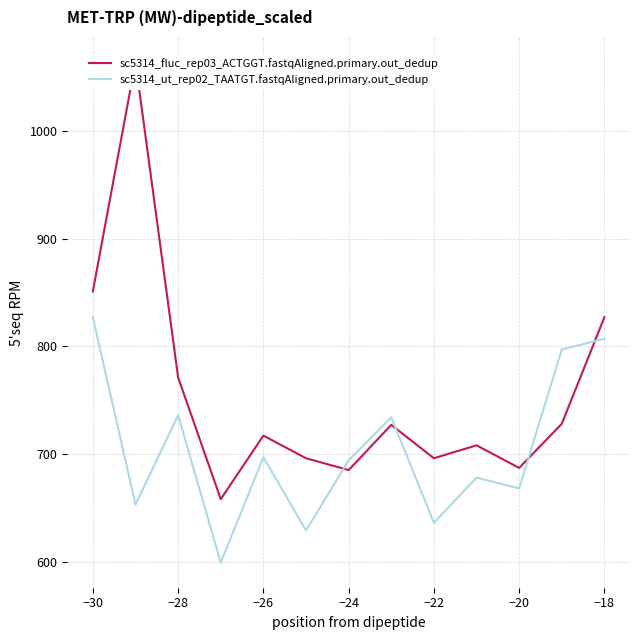

Which series has the largest total across all categories?

sc5314_fluc_rep03_ACTGGT.fastqAligned.primary.out_dedup